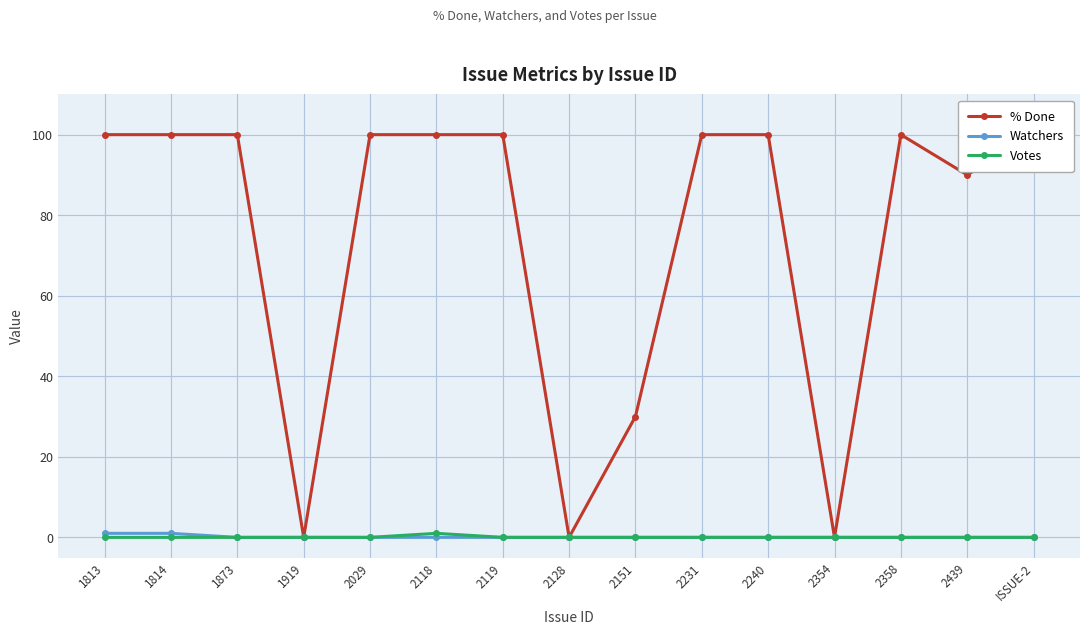

List the series in order of their peak value, lowest first.

Watchers, Votes, % Done